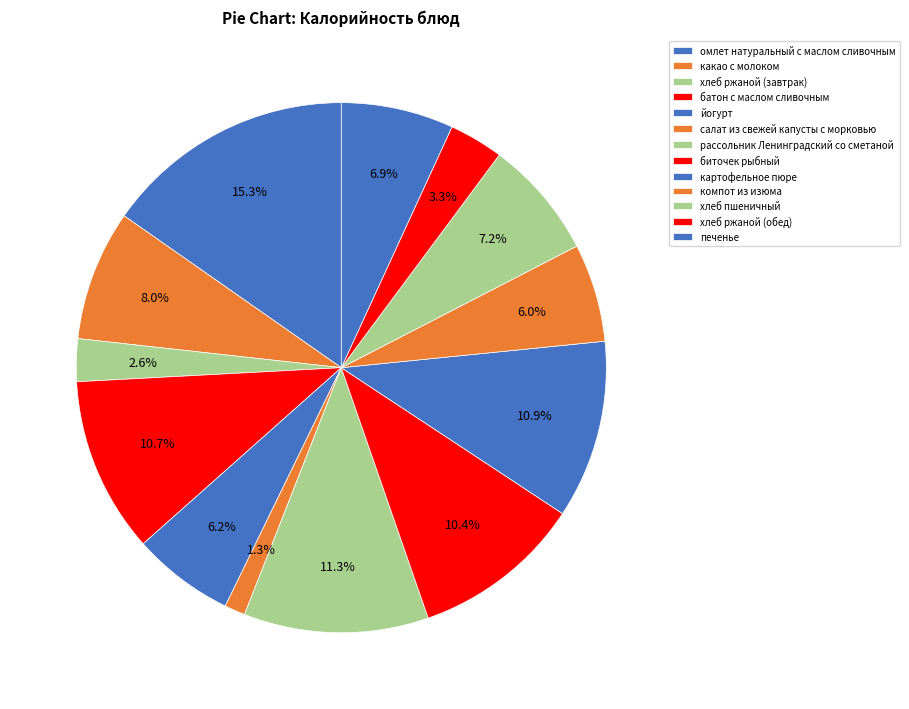

What percentage do омлет натуральный с маслом сливочным and йогурт together represent?

21.5%